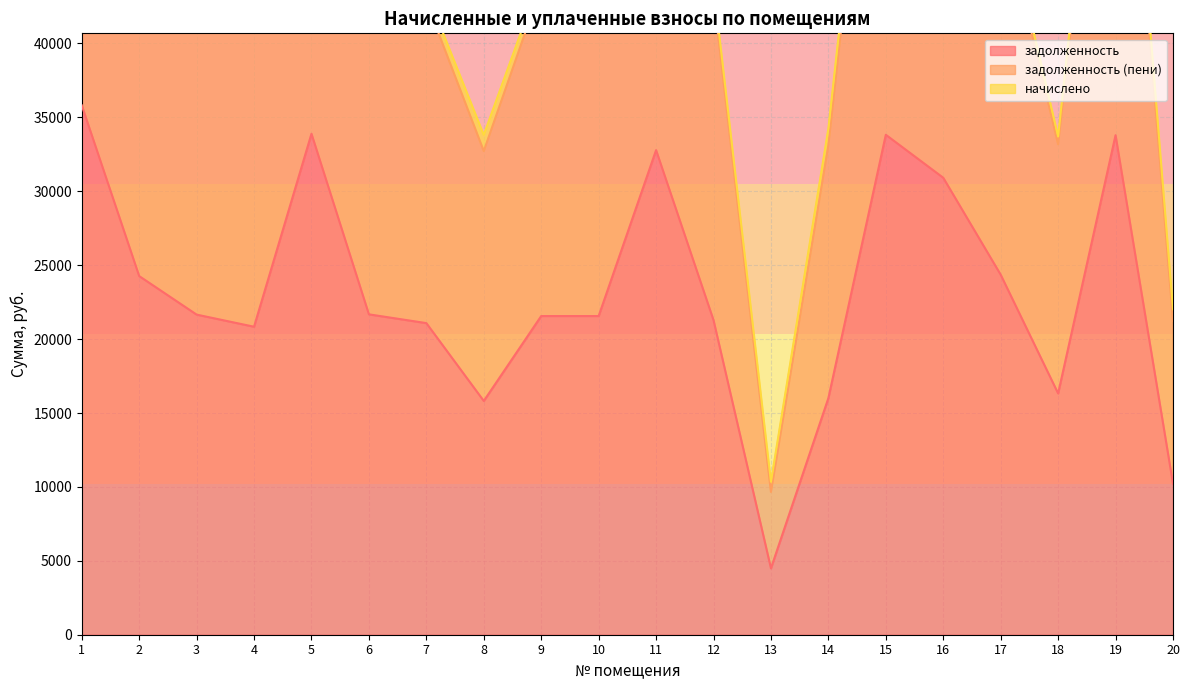

What is the minimum value shown in the chart?

4490.2